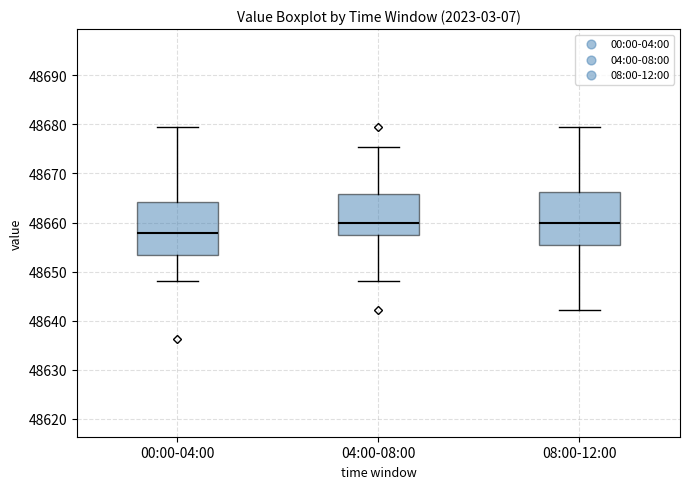

Where does the upper whisker of the box for 00:00-04:00 end on the y-axis? The values are not printed on the chart, so give them approximately, as read against the axis.

48679